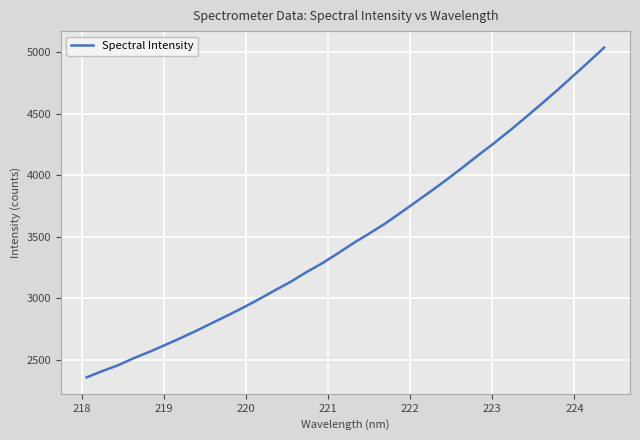

What is the difference between the maximum and minimum values?

2677.0